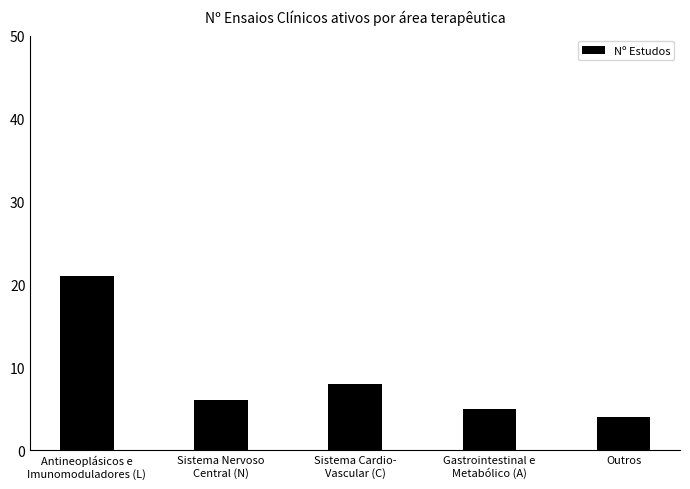

What is the value of the 4th bar from the left?

5